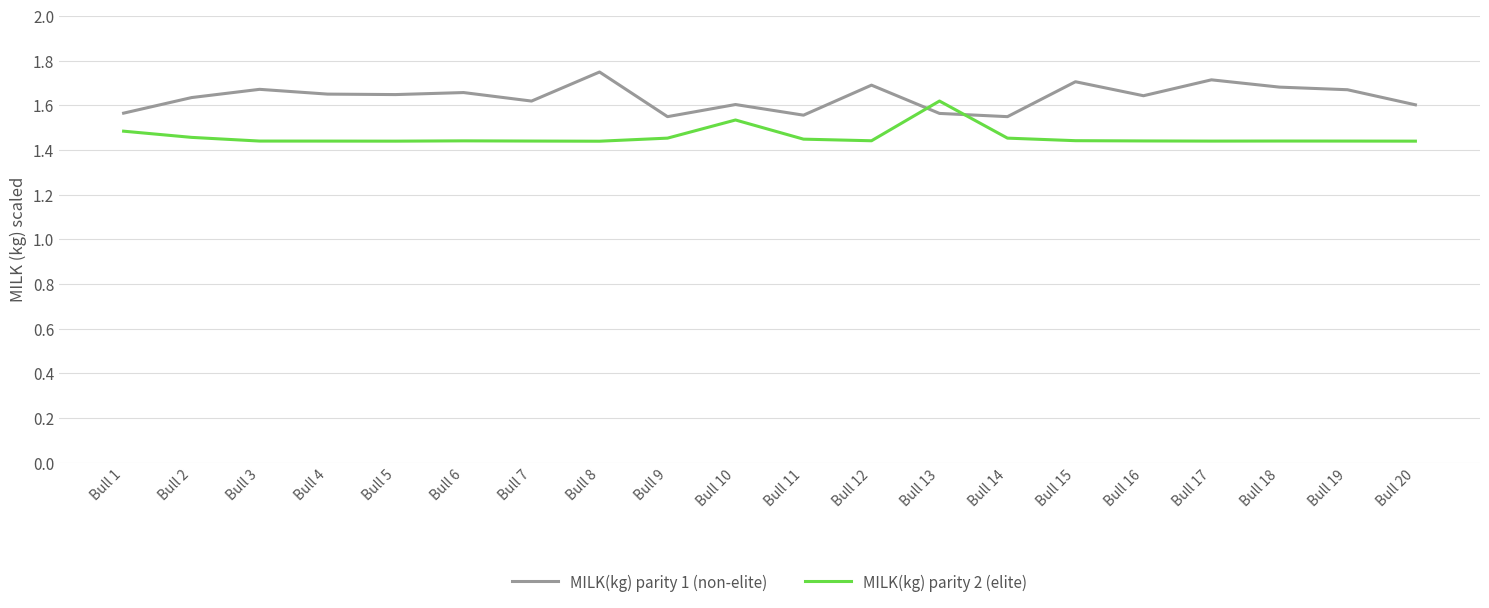

How many lines are shown in the chart?

2